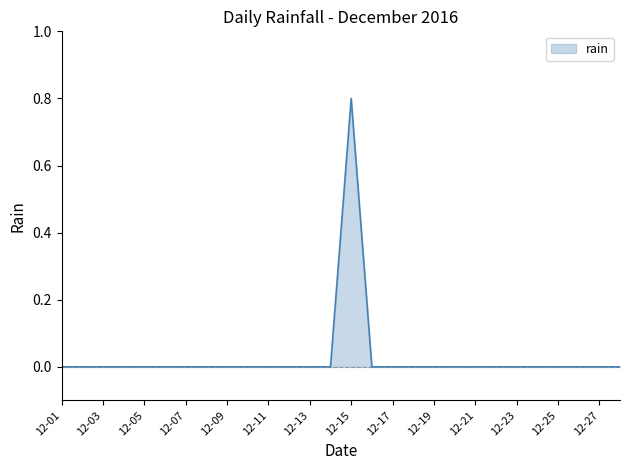

True or false: the data has more than 0 interior local peaks.

True